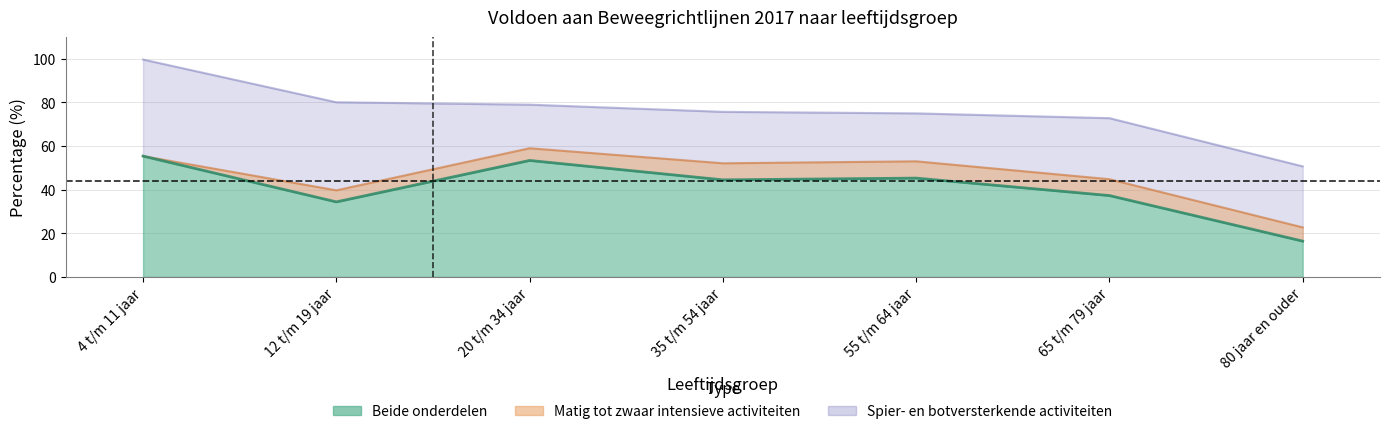

Reading left to right, list all the values displayed in this chart.

Beide onderdelen: 55.4	34.4	53.4	44.5	45.3	37.3	16.4
Matig tot zwaar intensieve activiteiten: 55.4	39.7	59.0	52.1	53.0	44.8	22.7
Spier- en botversterkende activiteiten: 99.7	80.1	79.0	75.7	75.0	72.8	50.7